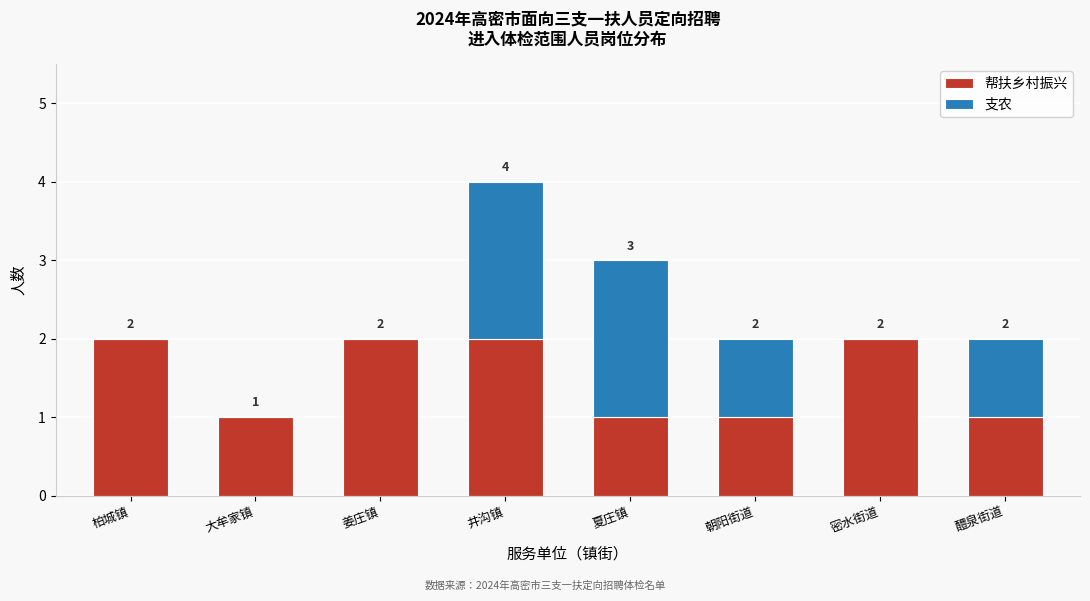

Reading left to right, list the values for the 帮扶乡村振兴 series.

柏城镇=2	大牟家镇=1	姜庄镇=2	井沟镇=2	夏庄镇=1	朝阳街道=1	密水街道=2	醴泉街道=1